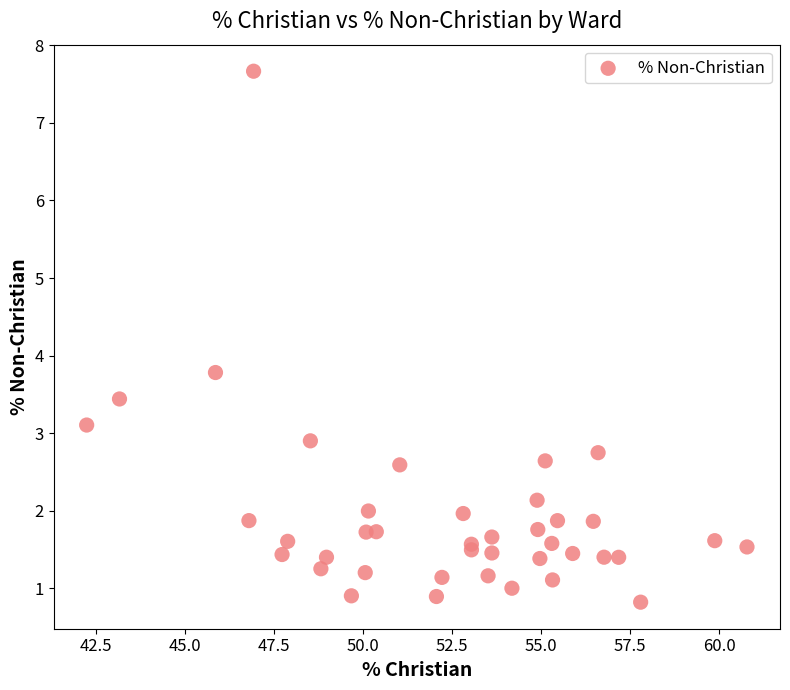

What Y value in the scatter plot is closest to 4?

3.8